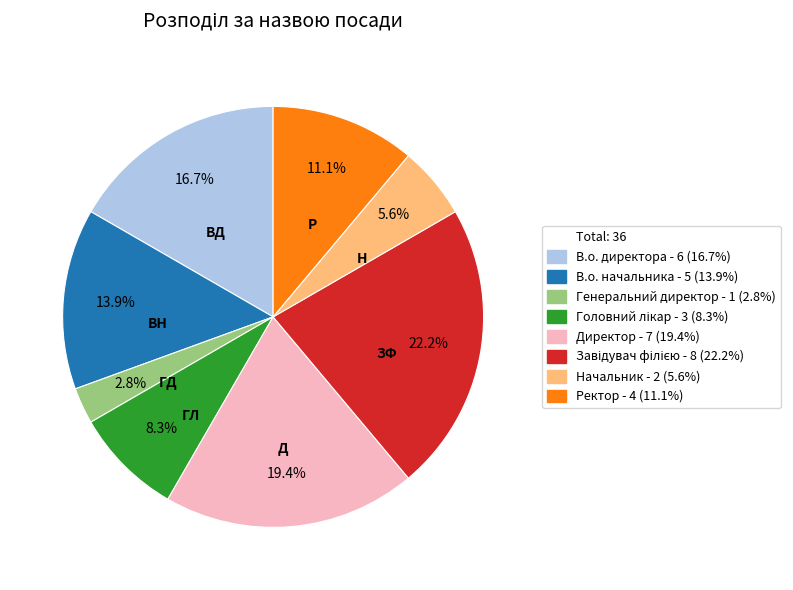

Does any single category account for the majority?

No